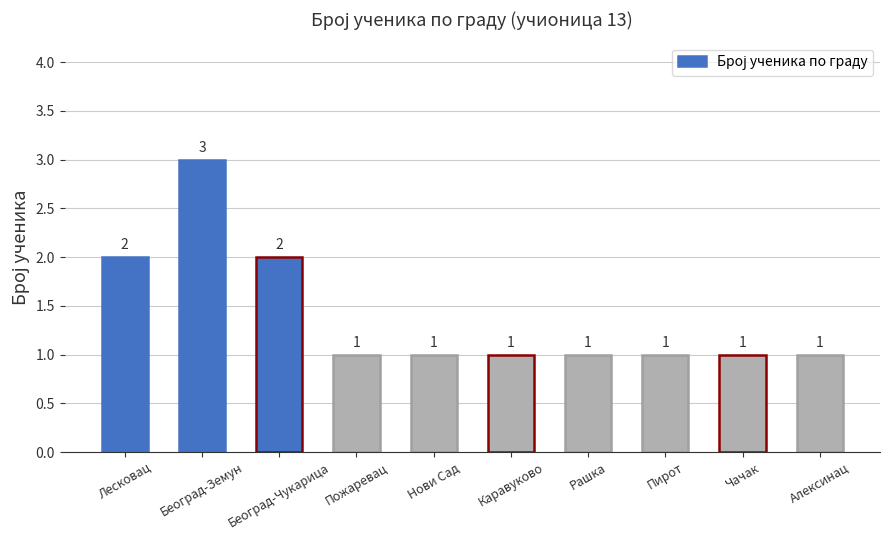

What is the difference between the maximum and minimum values?

2